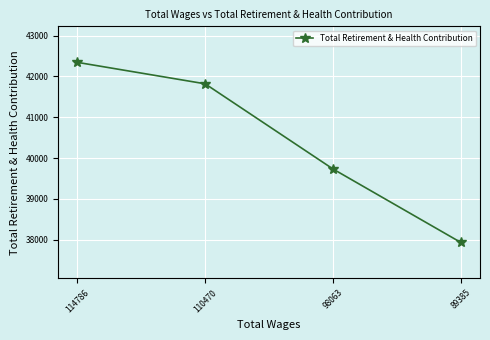

Approximately how many times larger is the value at 98063 compared to 110470?

1.0